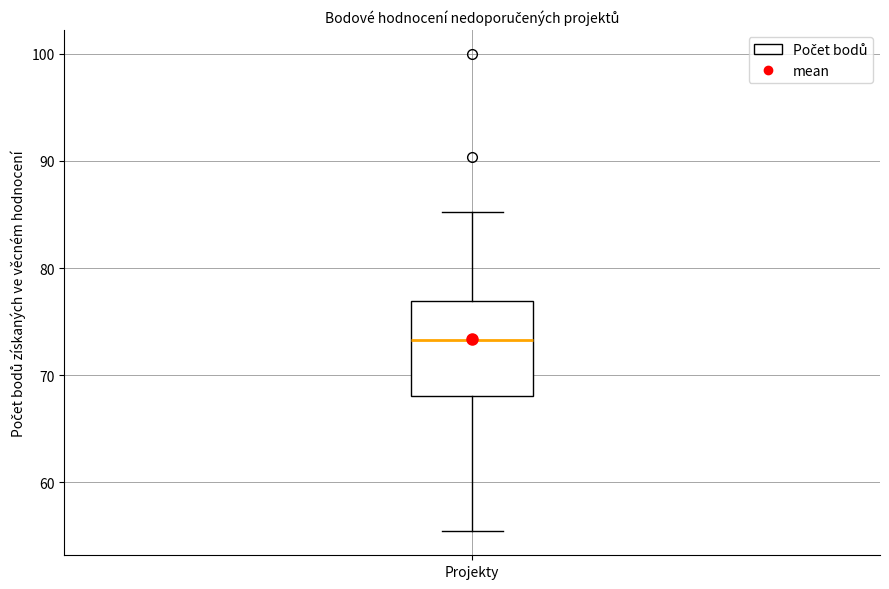

Read this box plot against the y-axis: the position of the median line, the range covered by the box, and the ends of both whiskers. The values are not printed on the chart, so give them approximately, as read against the axis.

median 73, box 68 to 77, whiskers 55 to 85